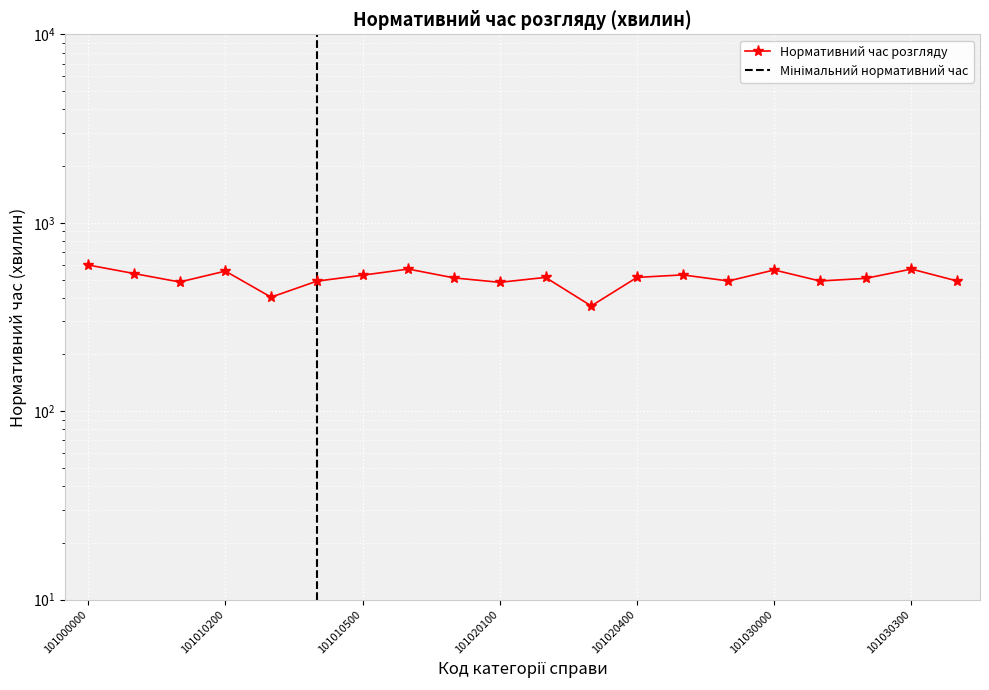

How many lines are shown in the chart?

1